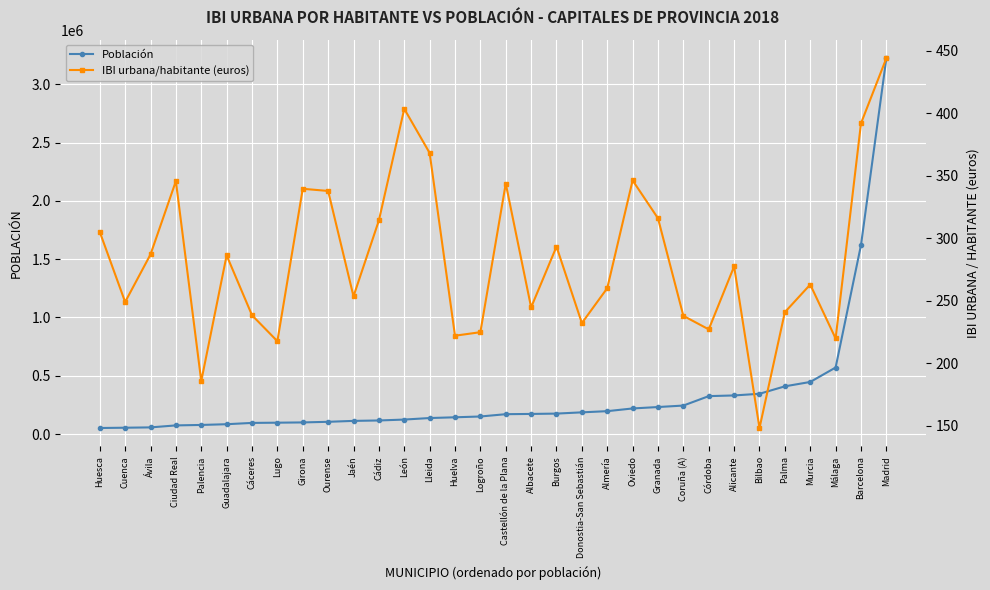

Is it true that IBI urbana/habitante (euros) equals 339.6 at Girona?

True